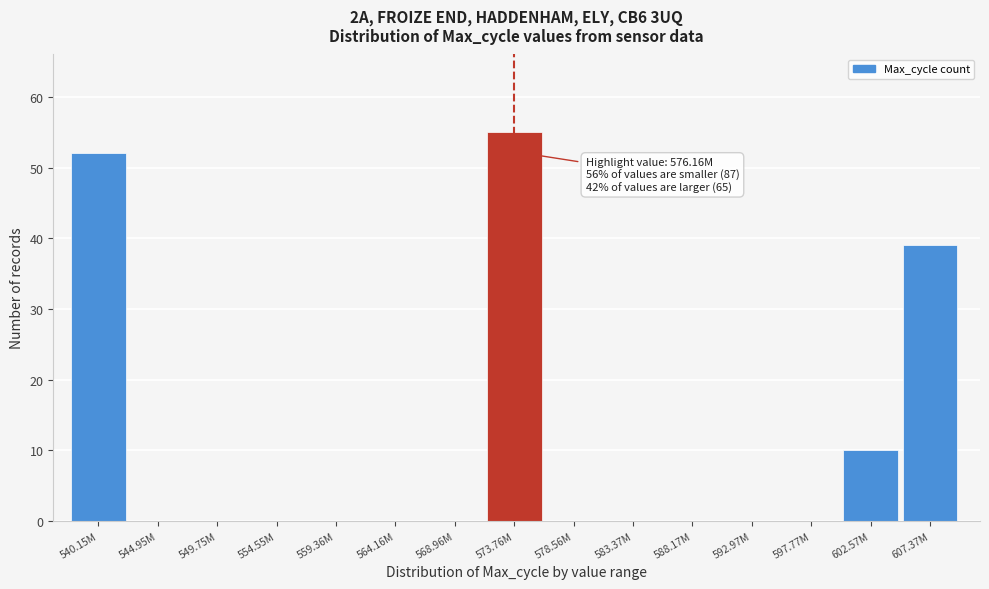

Reading left to right, extract all data points from this chart.

540.15M=52	544.95M=0	549.75M=0	554.55M=0	559.36M=0	564.16M=0	568.96M=0	573.76M=55	578.56M=0	583.37M=0	588.17M=0	592.97M=0	597.77M=0	602.57M=10	607.37M=39